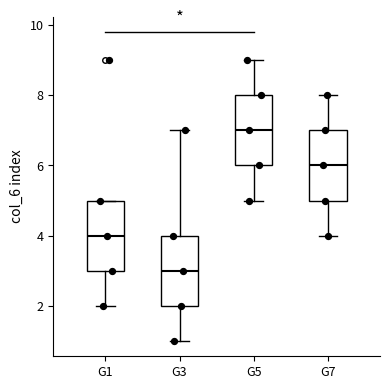

Reading left to right, transcribe this box plot: for each box, give where its median line is, the range the box spans, and where its two whiskers end, as read against the y-axis. The values are not printed on the chart, so give them approximately, as read against the axis.

G1: median 4, box 3 to 5, whiskers 2 to 5
G3: median 3, box 2 to 4, whiskers 1 to 7
G5: median 7, box 6 to 8, whiskers 5 to 9
G7: median 6, box 5 to 7, whiskers 4 to 8